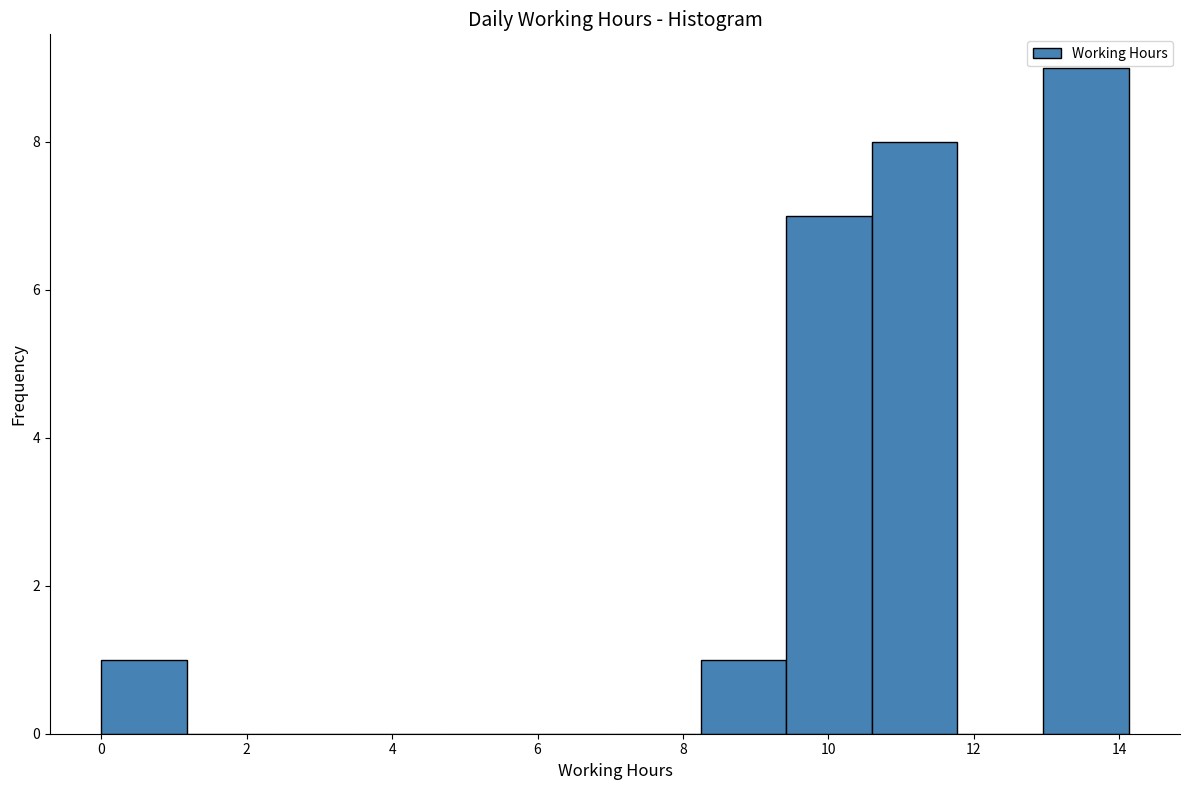

How tall is the bar that spans 10.6 to 11.8 on the x-axis? Neither the bar edges nor the heights are printed on the chart, so give them approximately, as read against the axes.

8